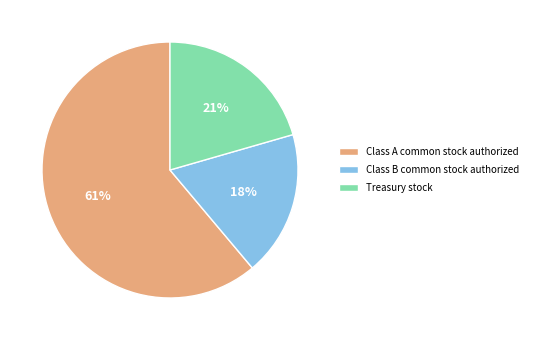

How many slices are in this pie chart?

3